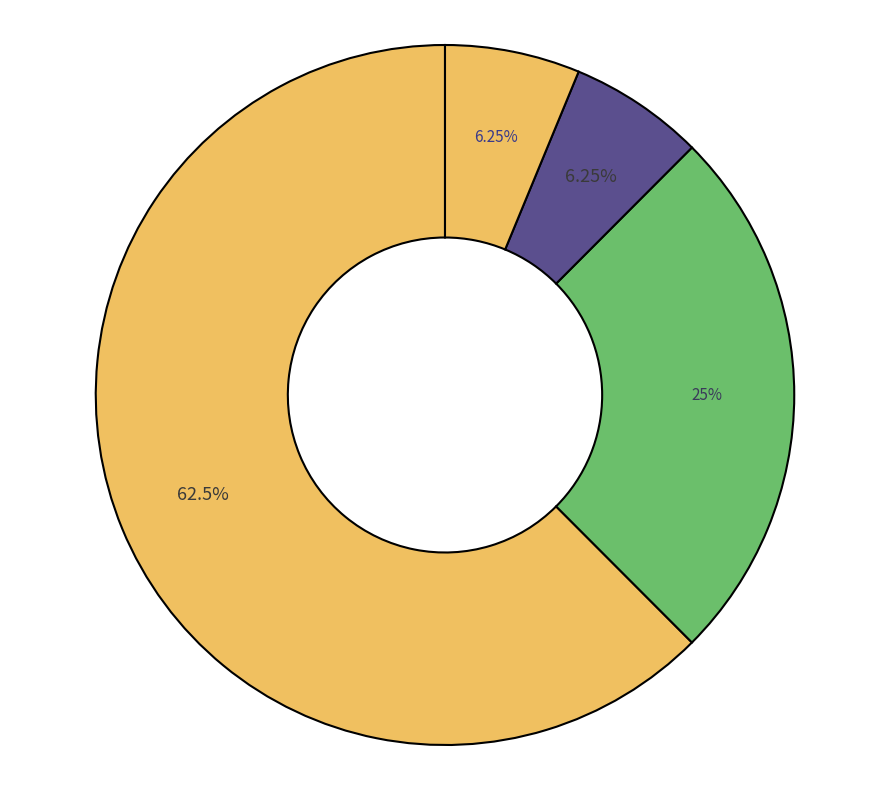

How many segments does this pie chart have?

4